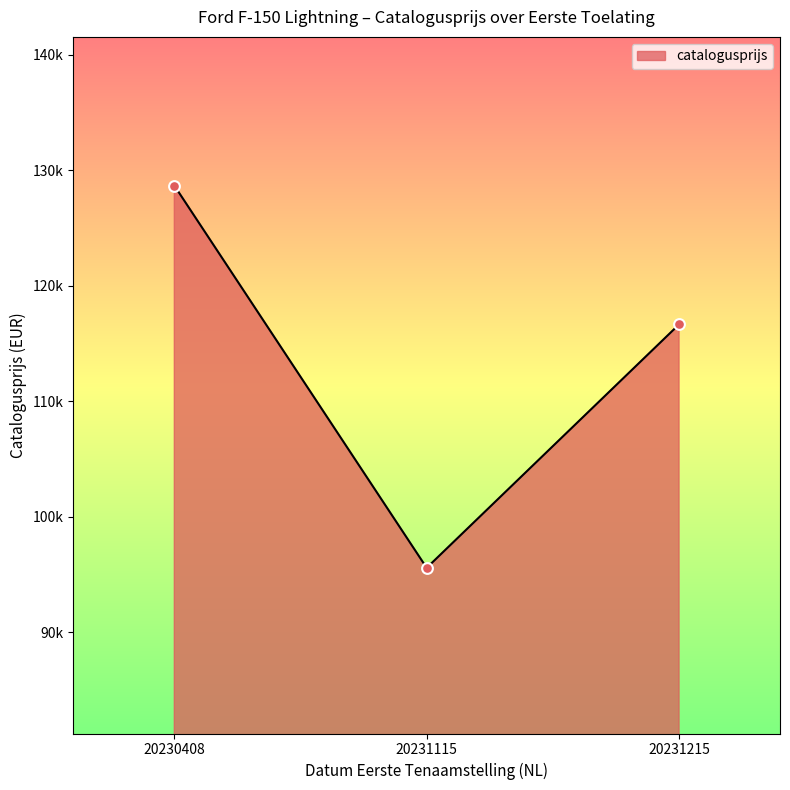

What is the change in value from 20230408 to 20231215?

-12019